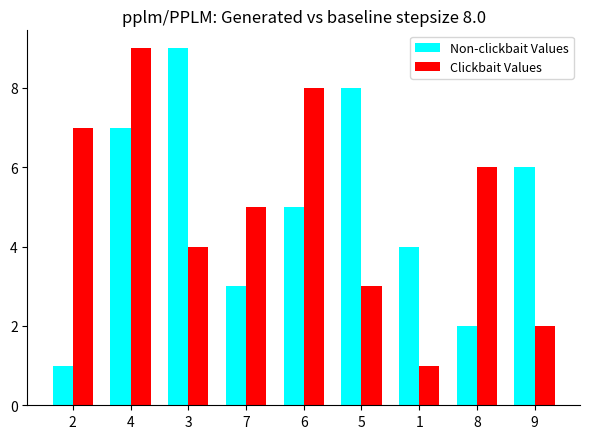

At which category is the sum across all series the highest?

4